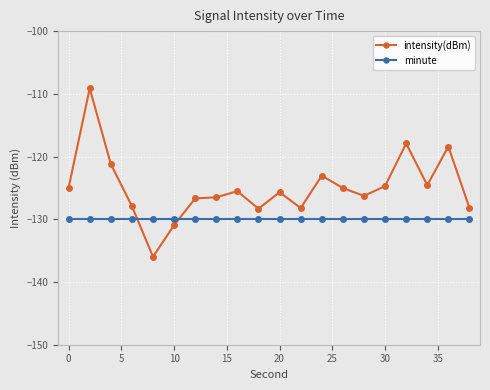

Which series has the largest total across all categories?

intensity(dBm)